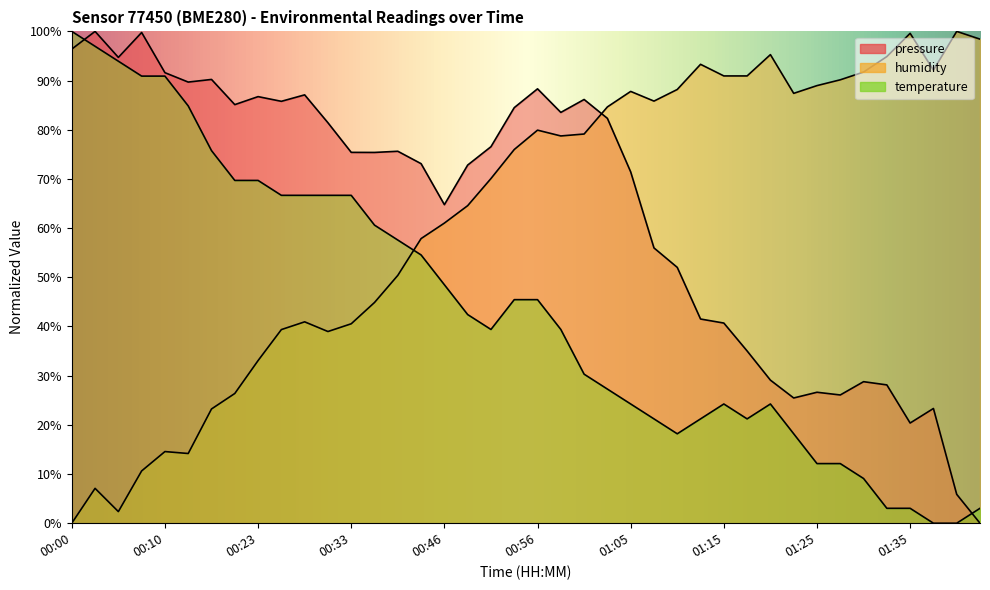

Where is humidity nearest to the value 0?

00:00